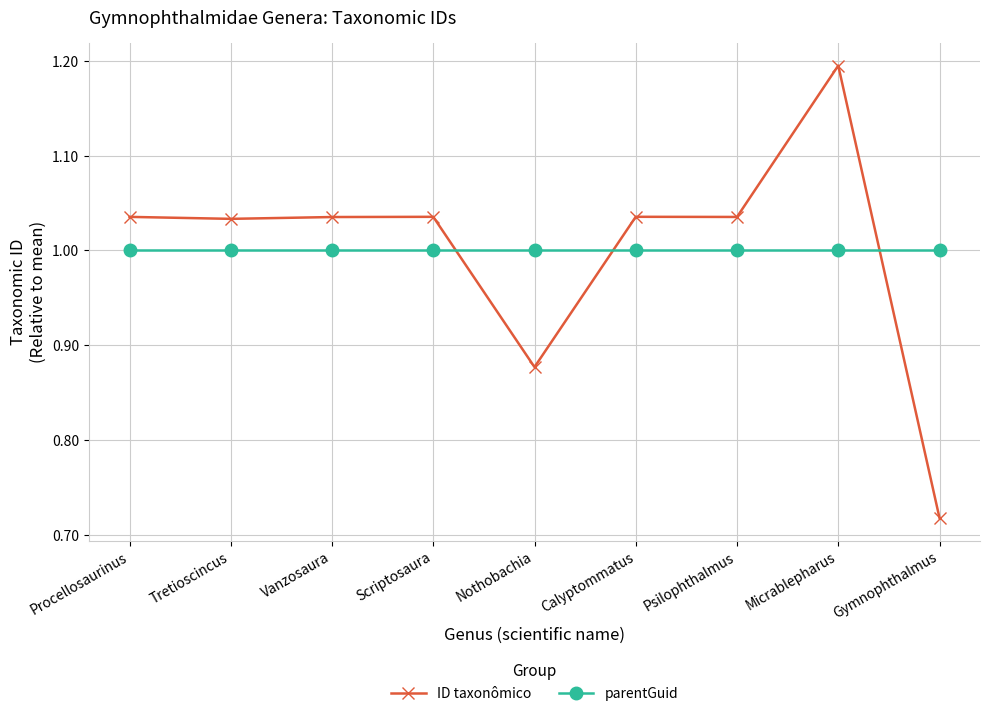

In ID taxonômico, how many points are higher than both neighbors (excluding endpoints)?

3